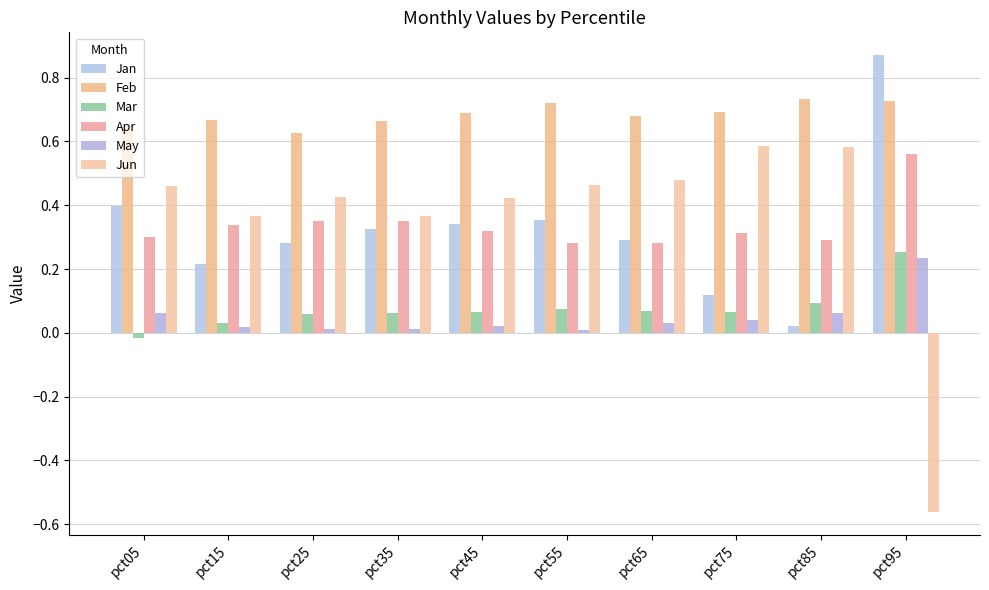

At how many categories does at least one series exceed 0?

10